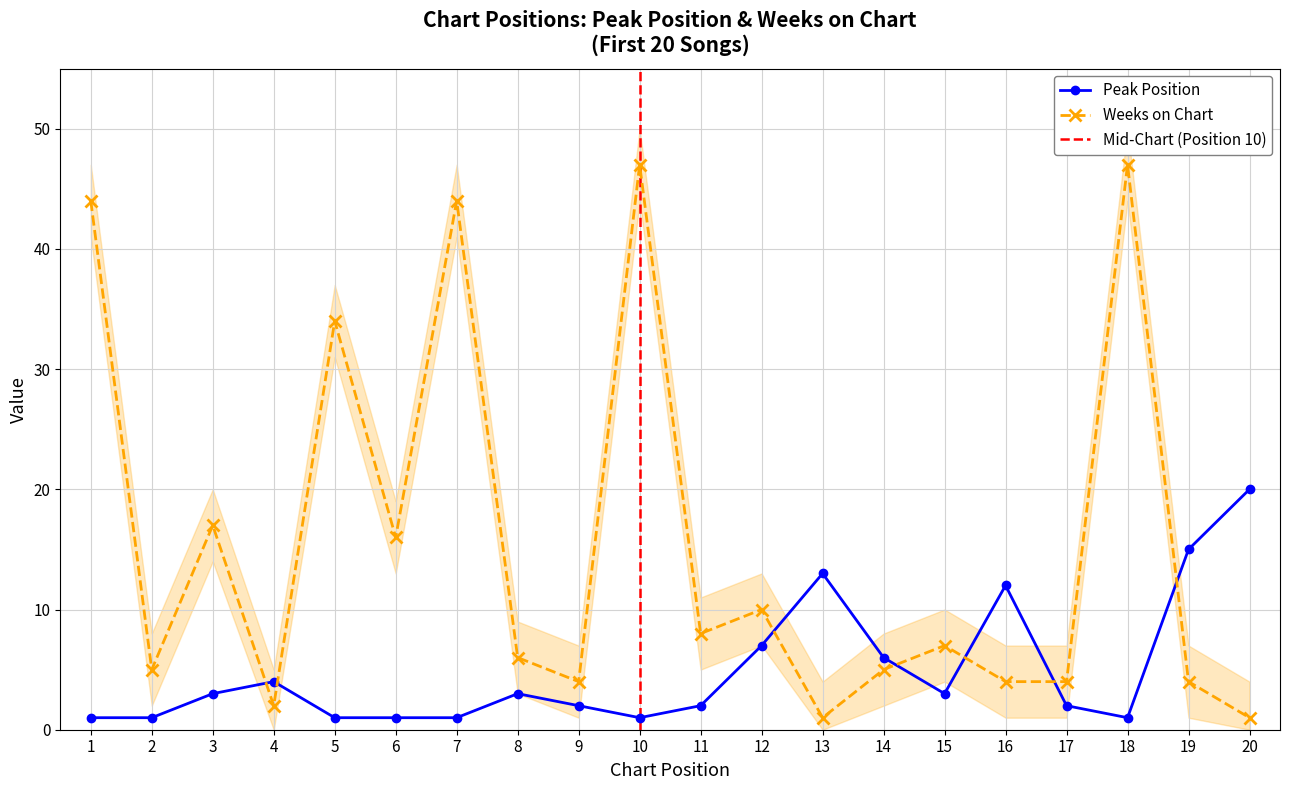

Reading right to left, extract all data points from this chart.

Peak Position: 20	15	1	2	12	3	6	13	7	2	1	2	3	1	1	1	4	3	1	1
Weeks on Chart: 1	4	47	4	4	7	5	1	10	8	47	4	6	44	16	34	2	17	5	44